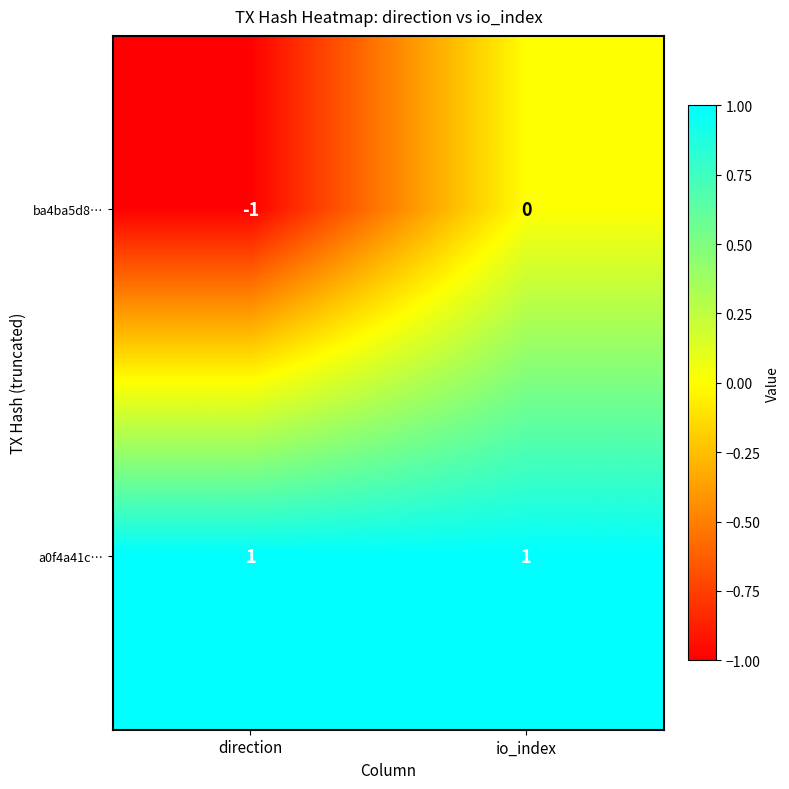

Which label corresponds to the smallest value in the chart?

direction